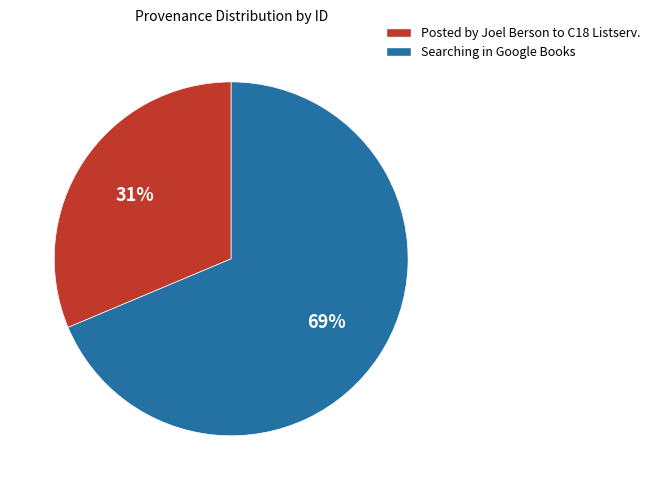

Rank the categories by value from lowest to highest.

Posted by Joel Berson to C18 Listserv., Searching in Google Books